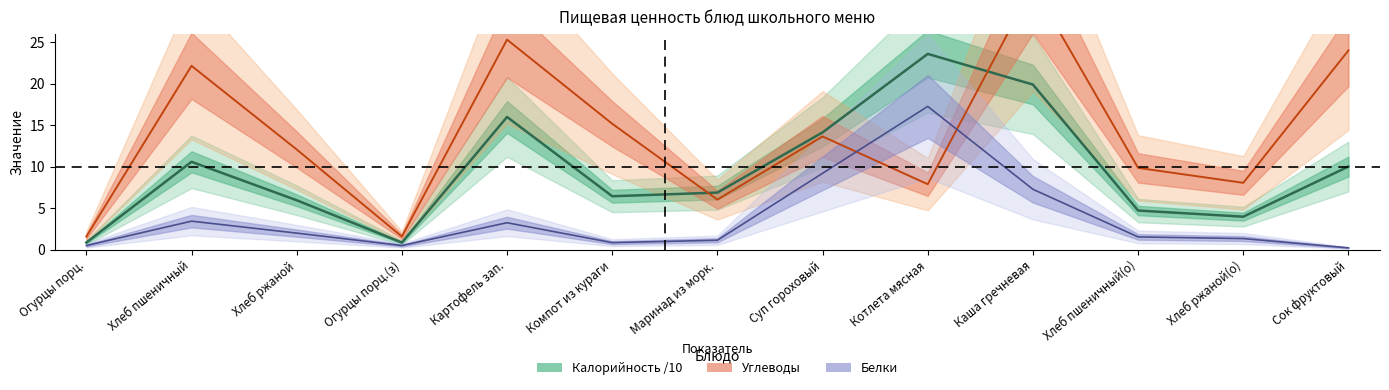

What is the total value across all series at Картофель зап.?

44.5